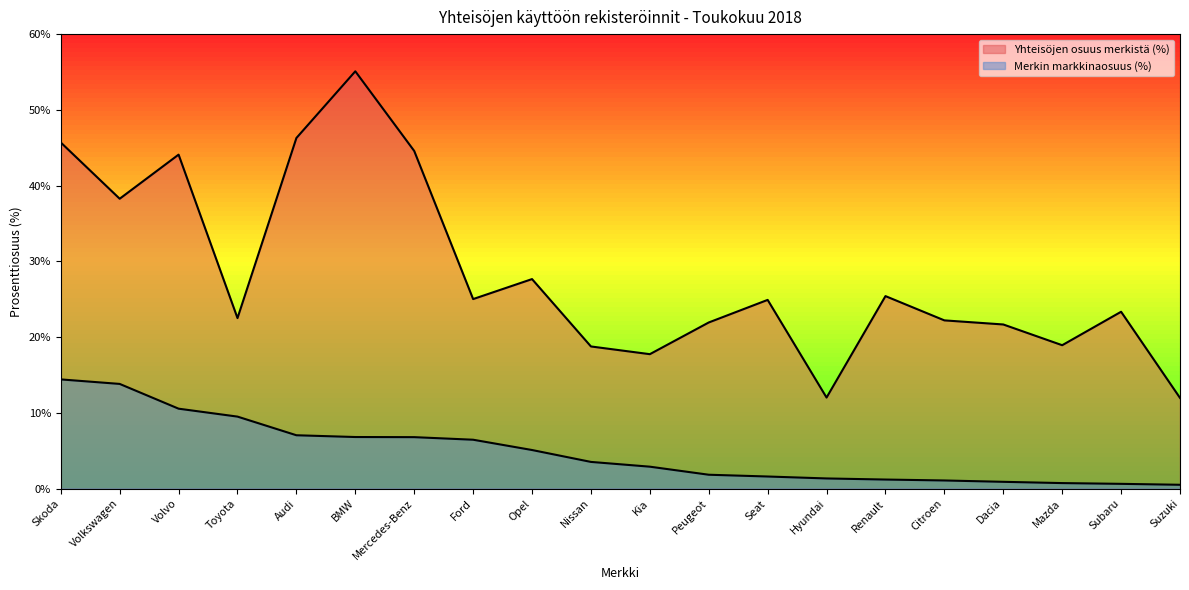

In Yhteisöjen osuus merkistä (%), how many points are lower than both neighbors (excluding endpoints)?

6